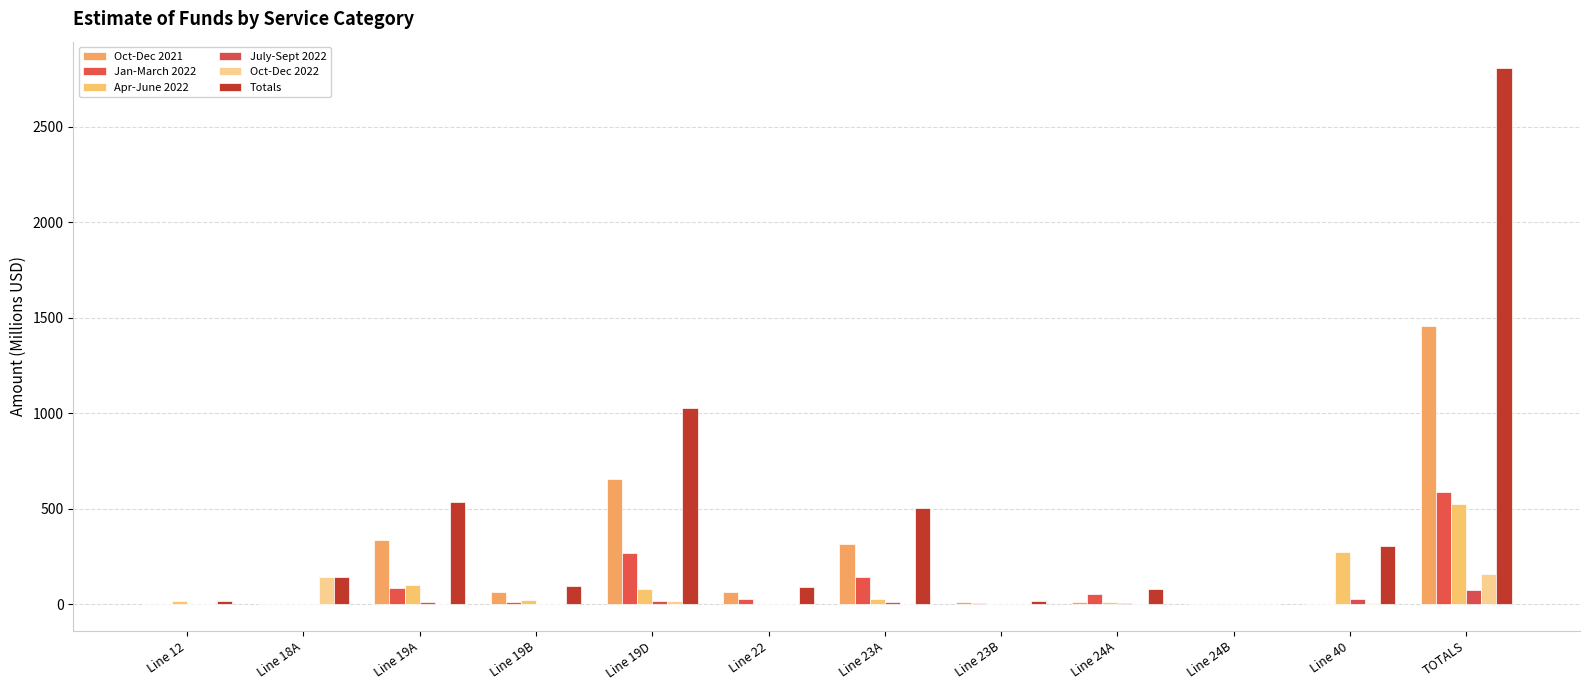

What is the difference between the highest and lowest values at Line 19A?

532.8